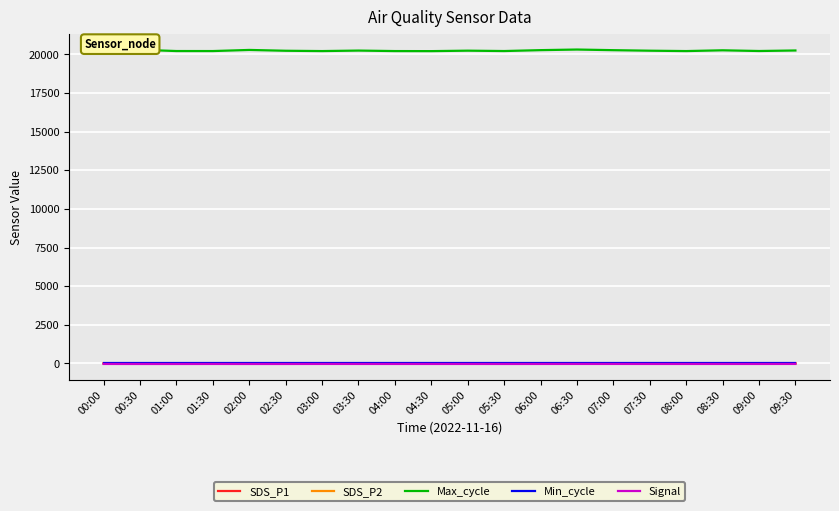

True or false: Min_cycle and Max_cycle cross at least once.

False